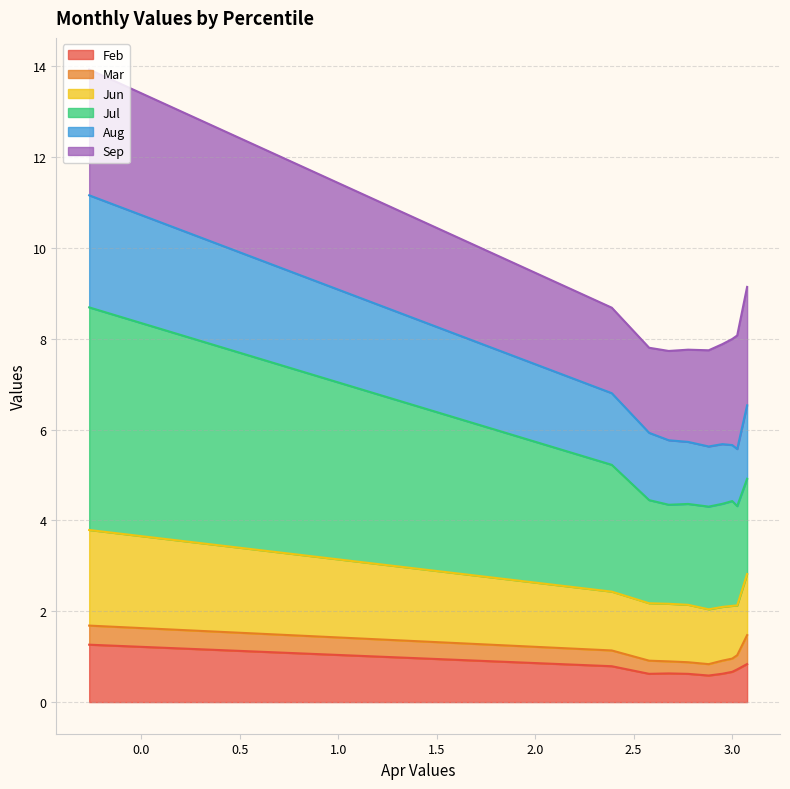

True or false: Feb and Jul intersect in this chart.

False